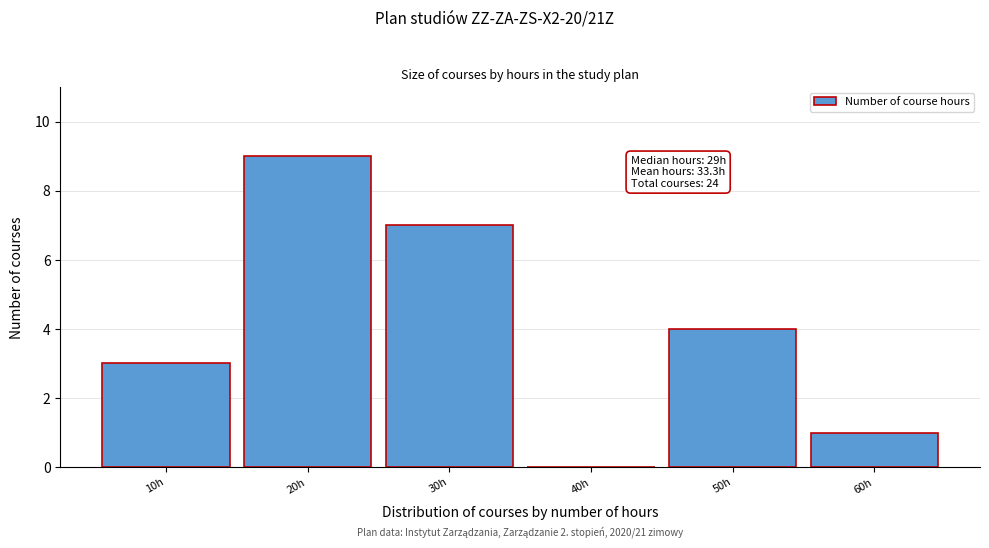

Reading left to right, extract all data points from this chart.

10h=3	20h=9	30h=7	40h=0	50h=4	60h=1